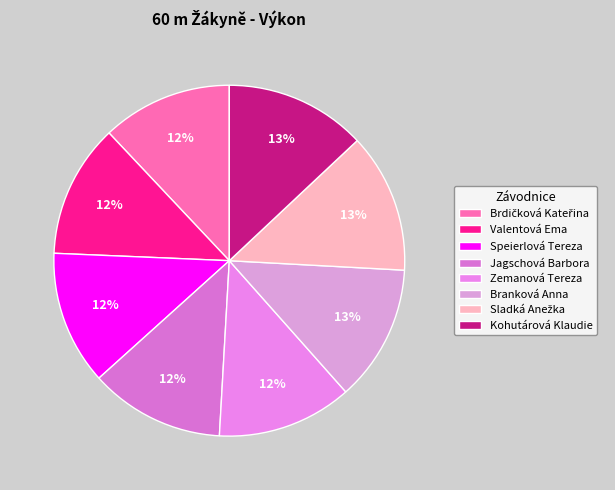

What percentage is the Kohutárová Klaudie slice, to the nearest percent?

13%